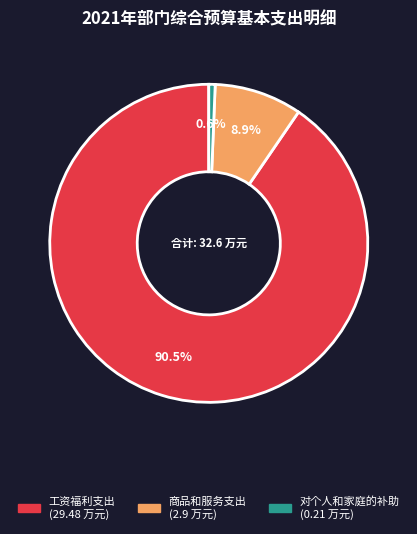

Which slice represents more than half of the pie?

工资福利支出